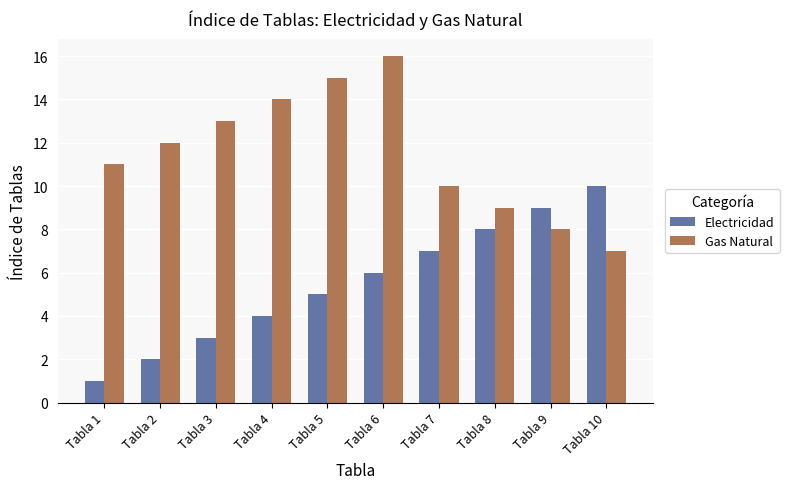

At which label is Gas Natural closest to 11?

Tabla 1